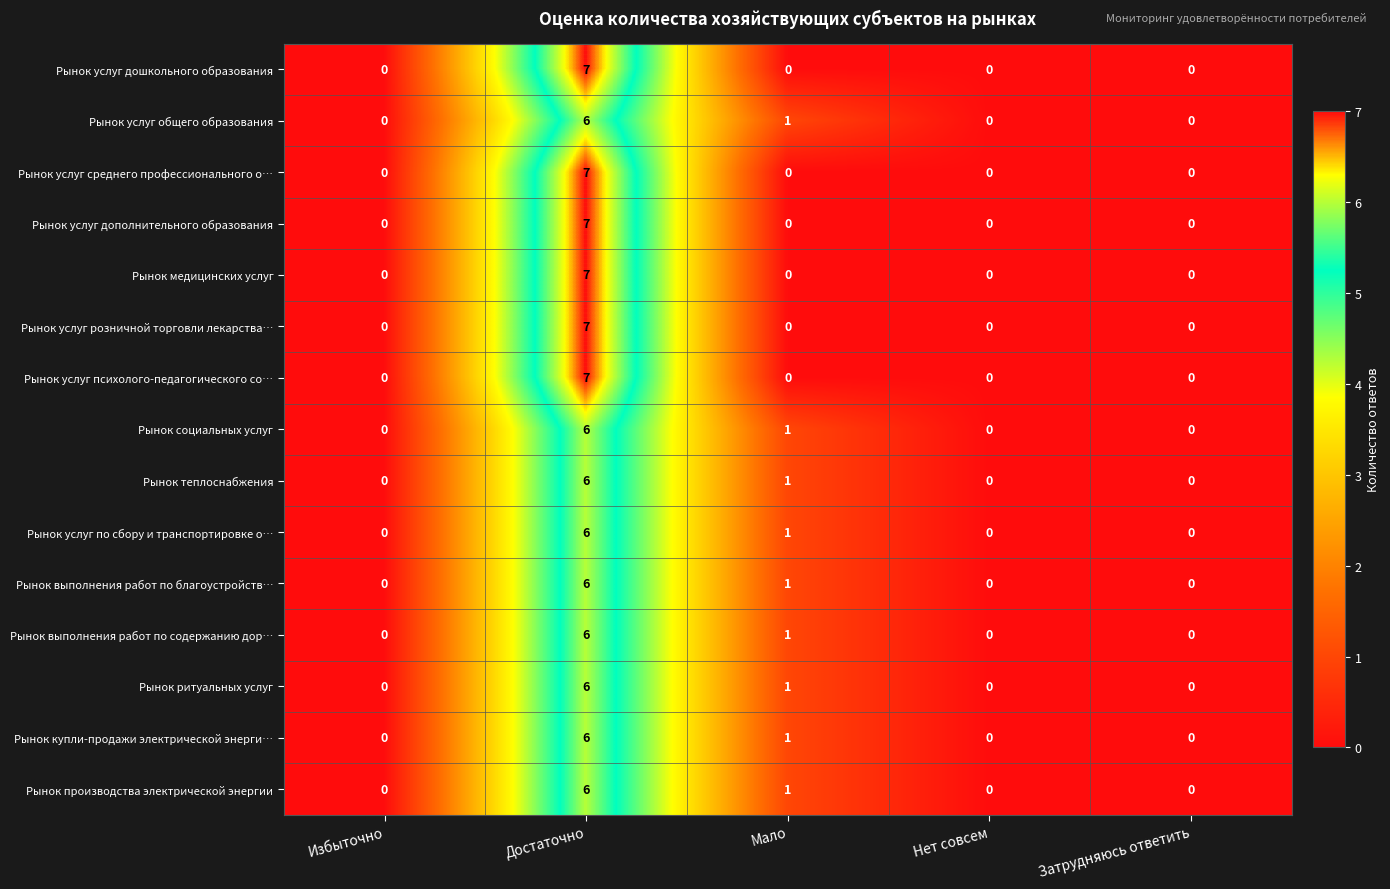

Is the value of Рынок ритуальных услуг at Достаточно greater than the value of Рынок медицинских услуг at Избыточно?

Yes